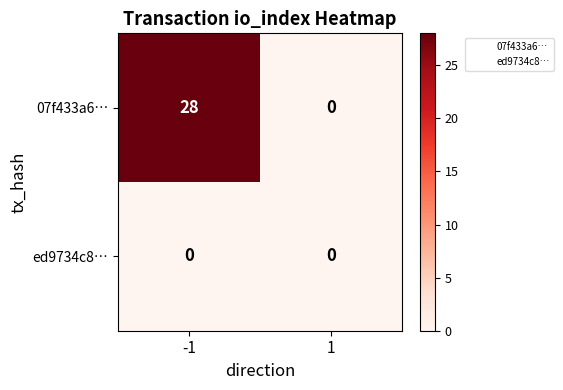

Which series has the largest total across all categories?

07f433a6…